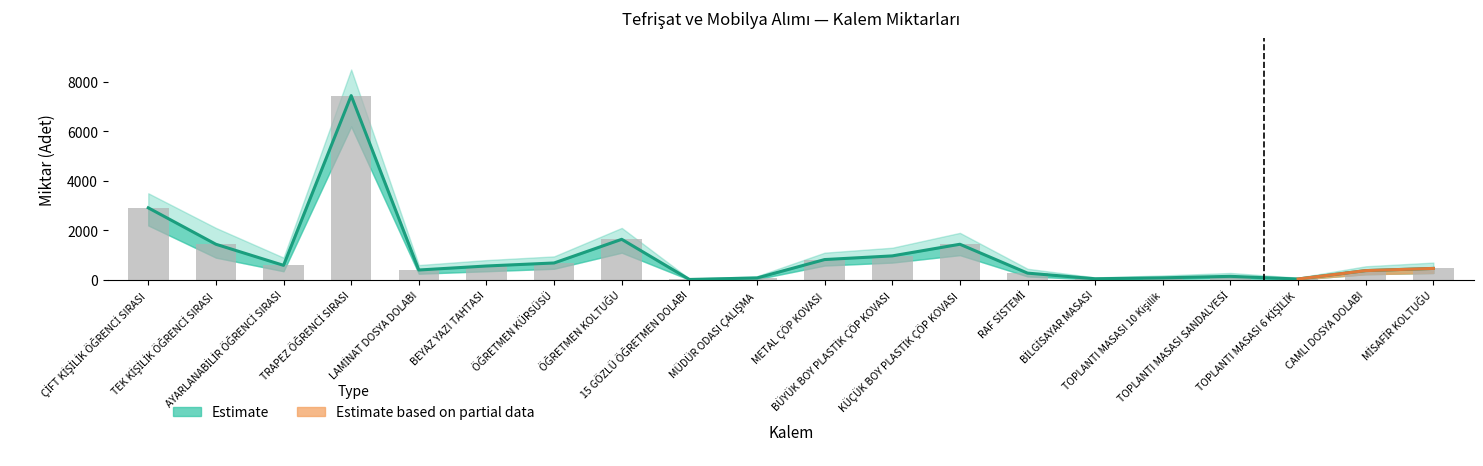

What is the change in value from AYARLANABİLİR ÖĞRENCİ SIRASI to CAMLI DOSYA DOLABI?

-212